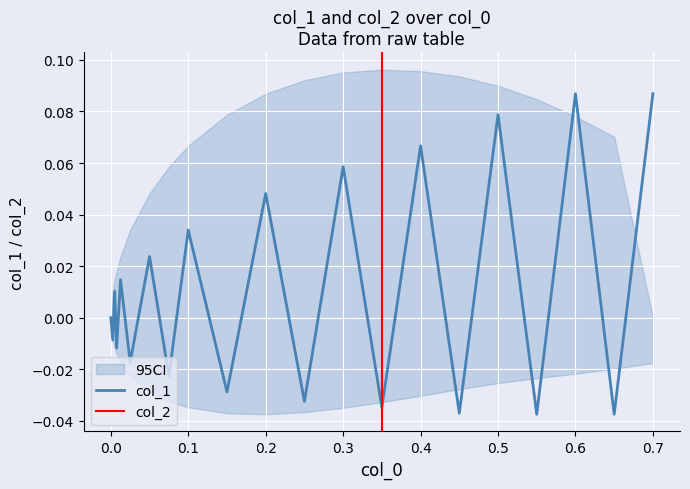

How many interior local valleys (lower than both neighbors) does the data have?

10